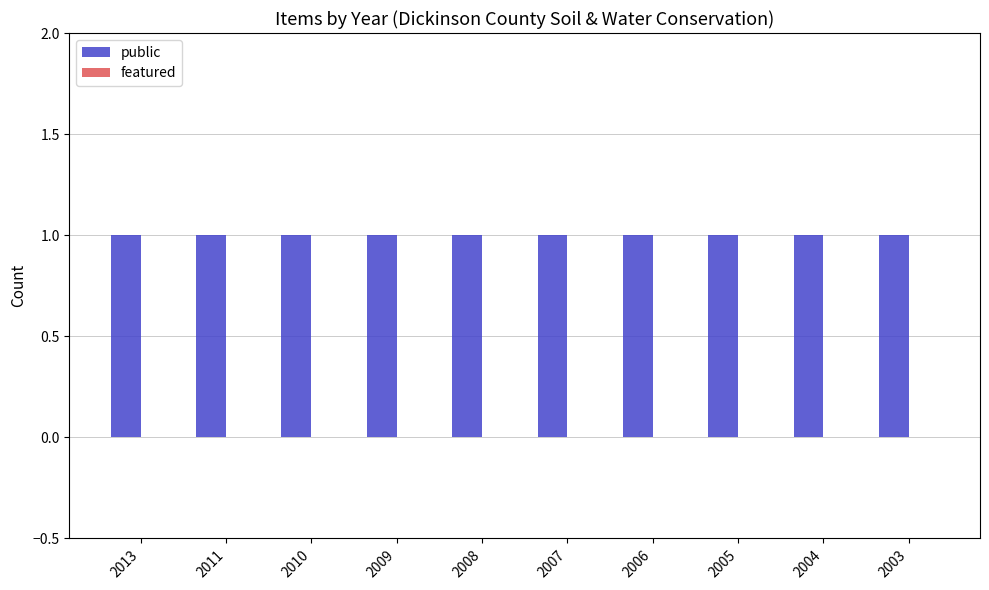

Rank the categories by public value from lowest to highest.

2013, 2011, 2010, 2009, 2008, 2007, 2006, 2005, 2004, 2003